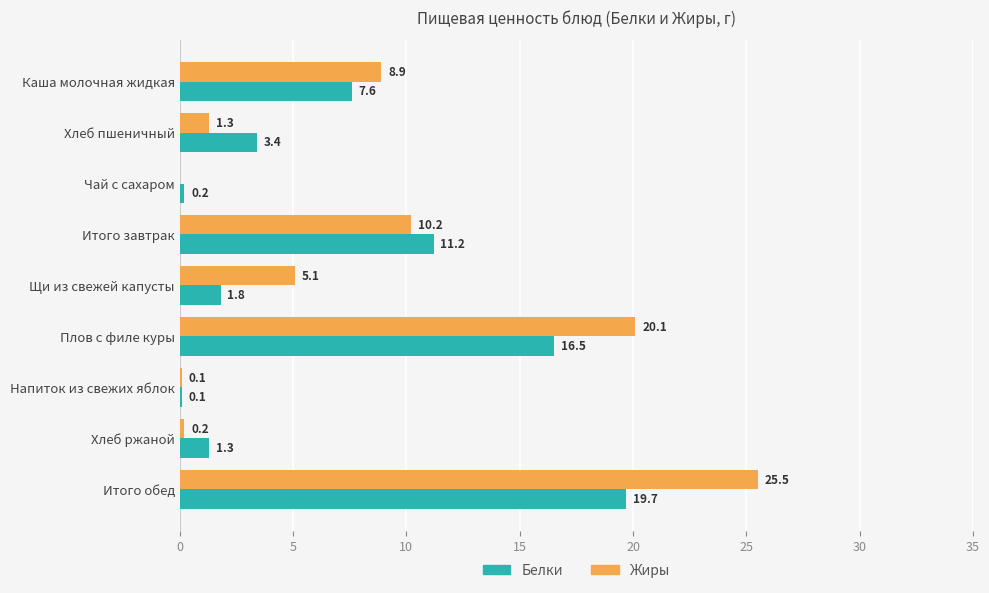

Which label corresponds to the largest value in the chart?

Итого обед